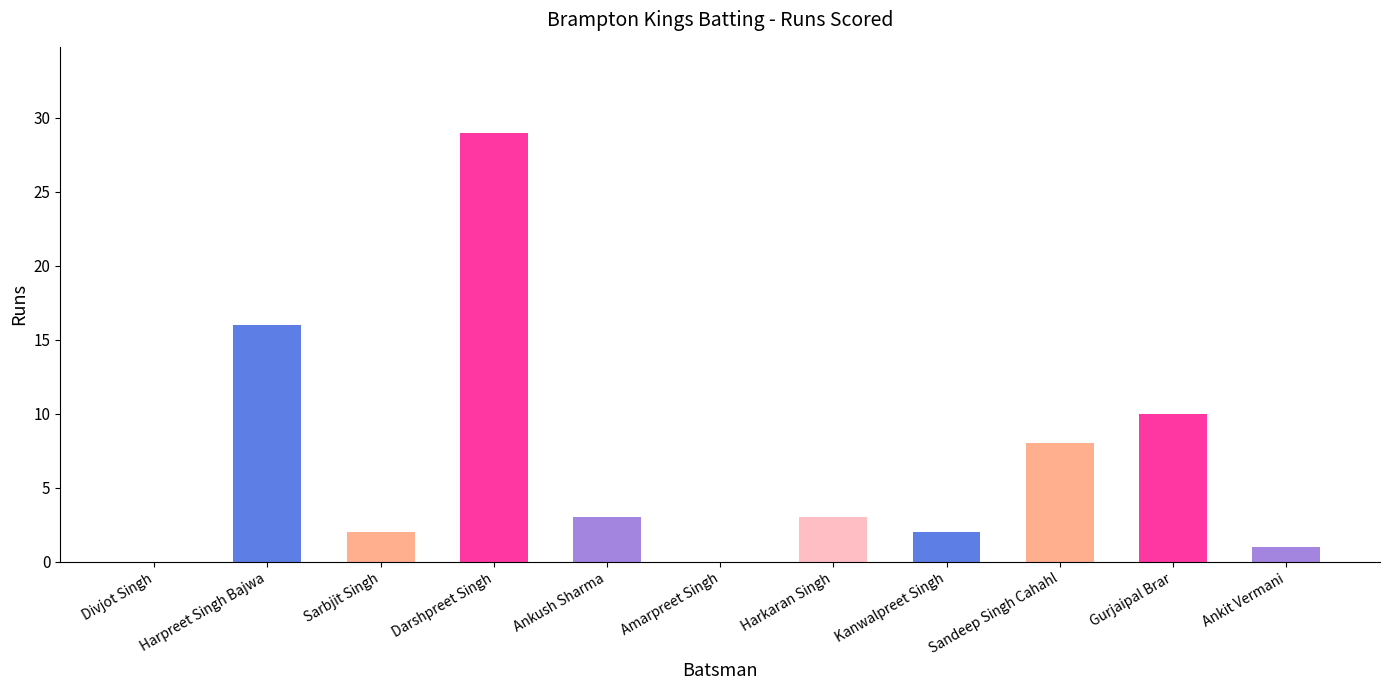

How many positive values are there?

9